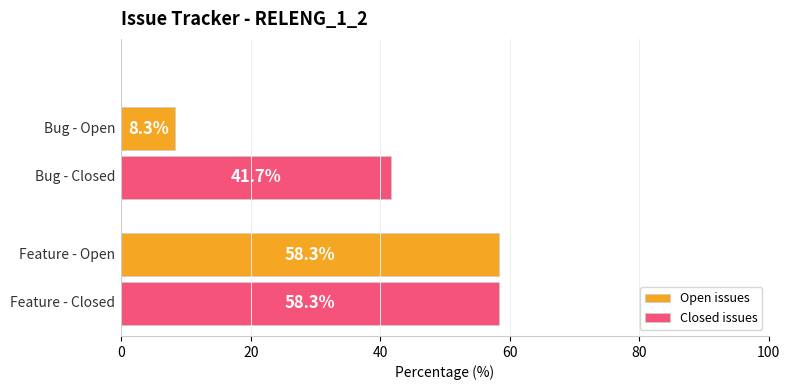

Which series has the widest spread of values?

Open issues